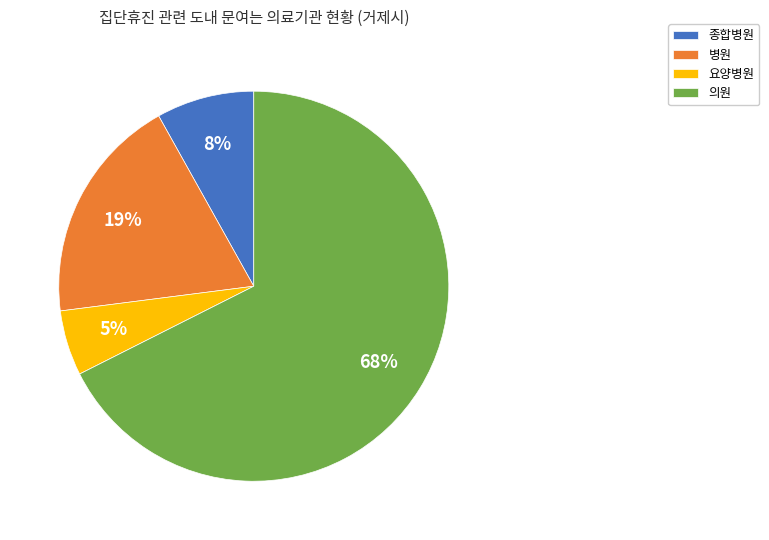

What is the largest slice in the pie chart?

의원